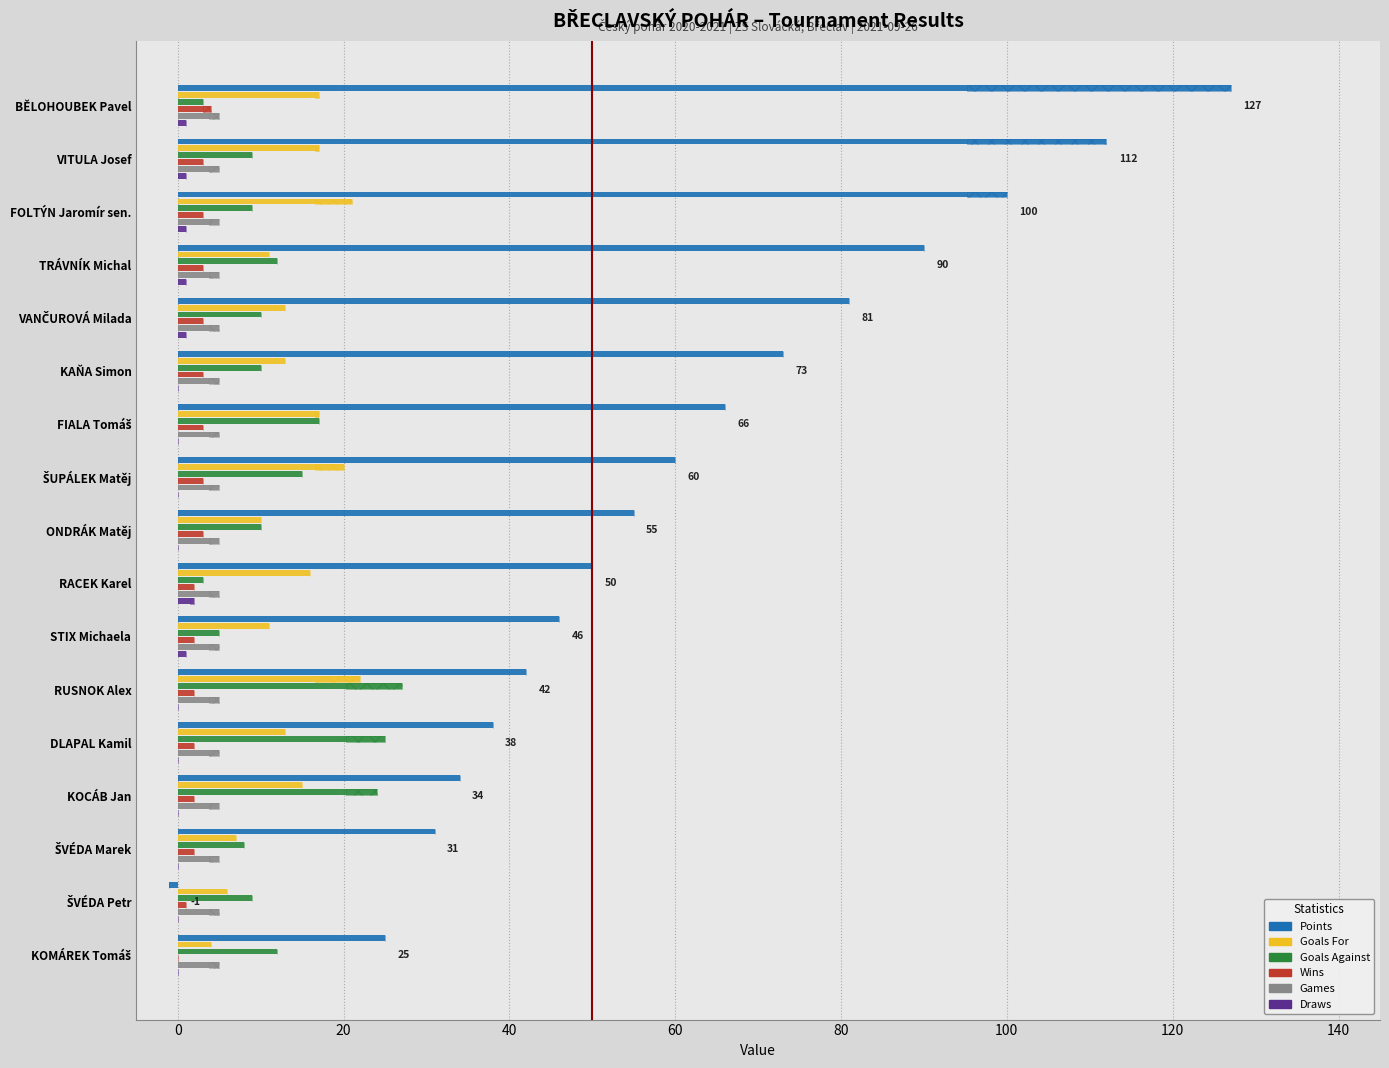

How many bars are there in total?

102